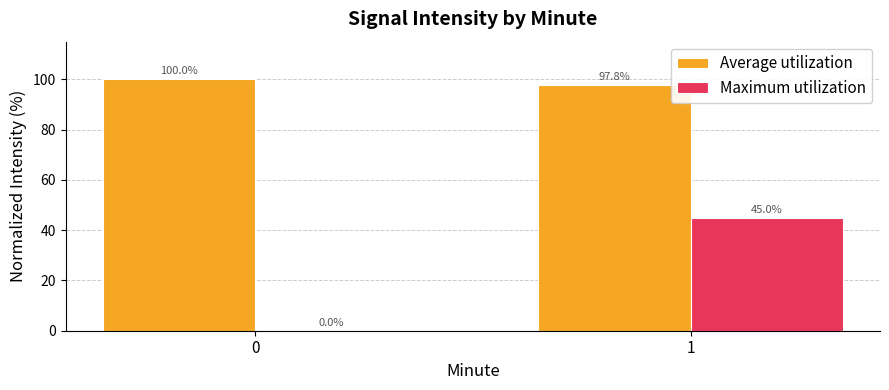

What is the greatest value displayed?

100.0